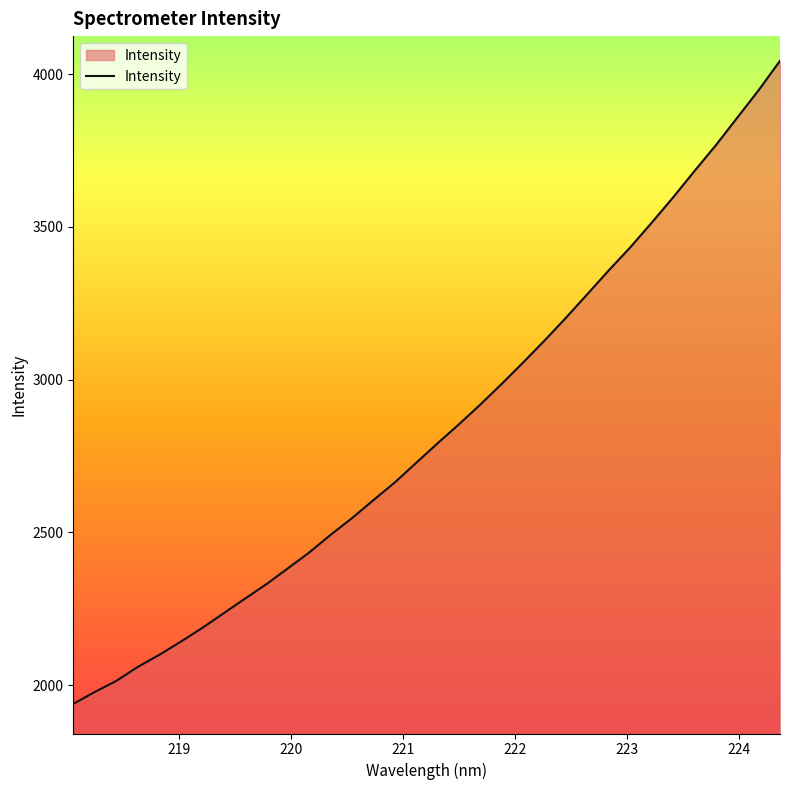

What is the maximum value shown in the chart?

4044.2